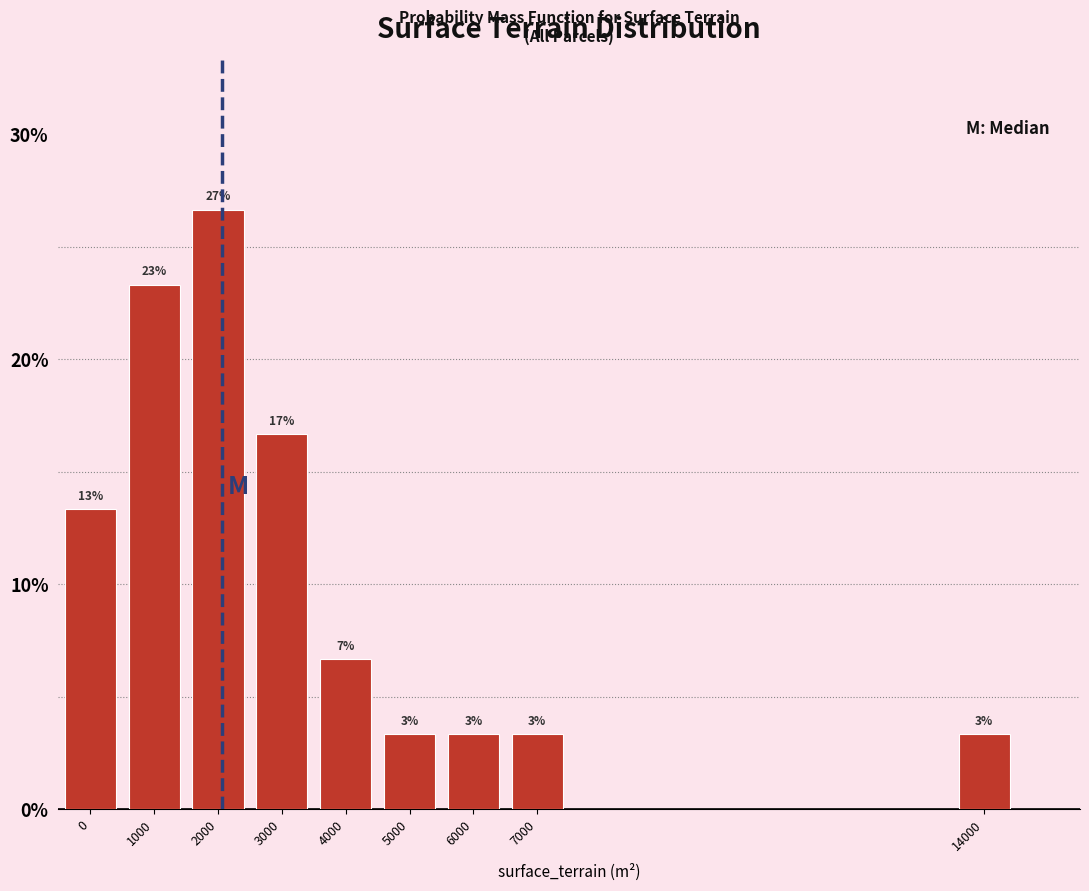

How many bars are there in total?

9